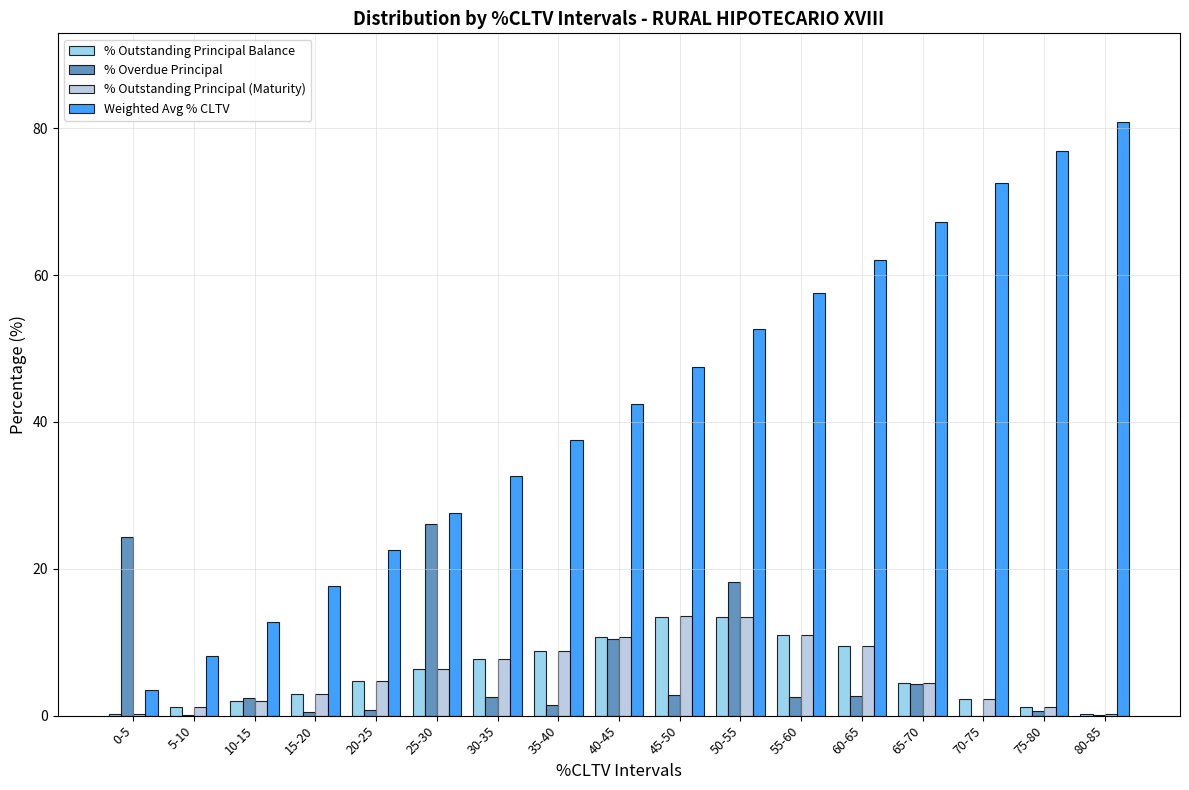

True or false: % Outstanding Principal (Maturity) has a value of 6.3 at 25-30.

True